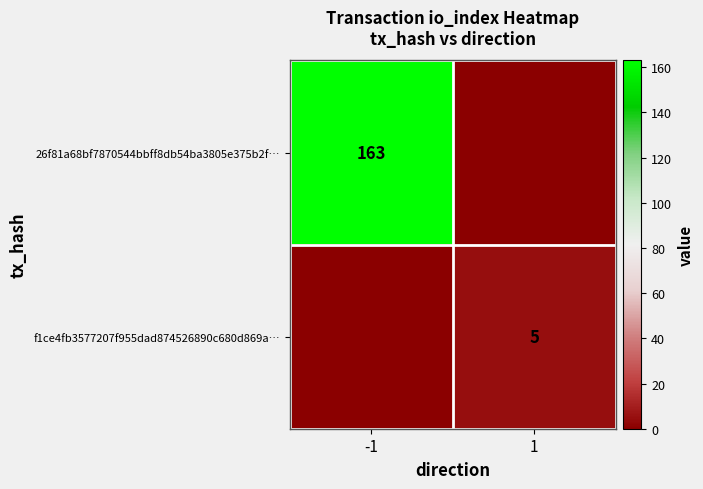

Is it true that f1ce4fb3577207f955dad874526890c680d869a… equals 5 at 1?

True